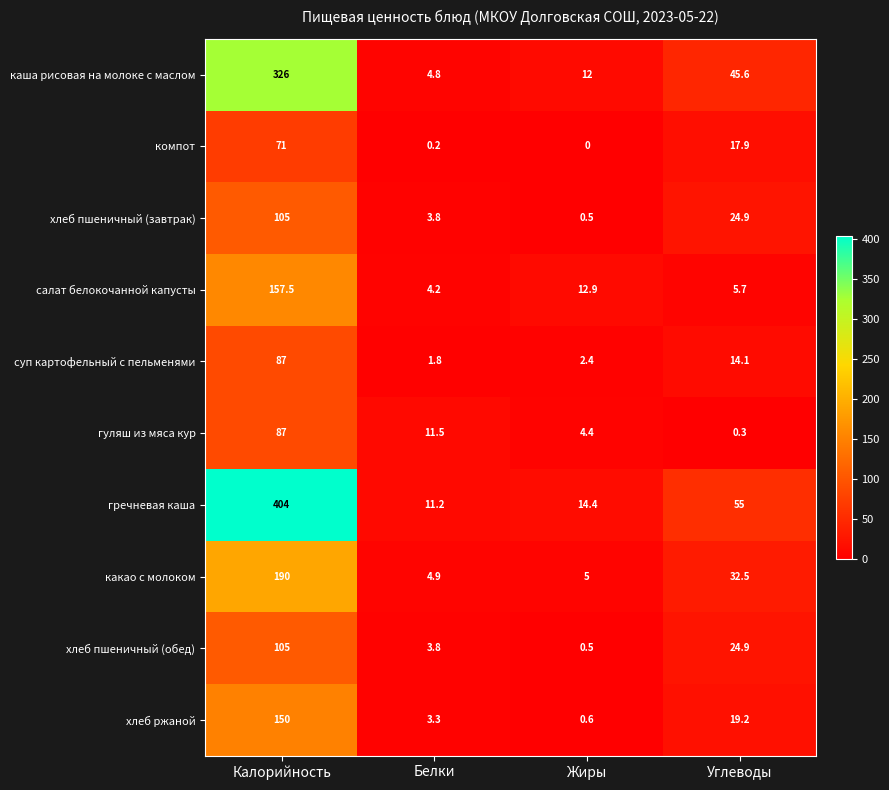

At which label is каша рисовая на молоке с маслом closest to 165?

Углеводы